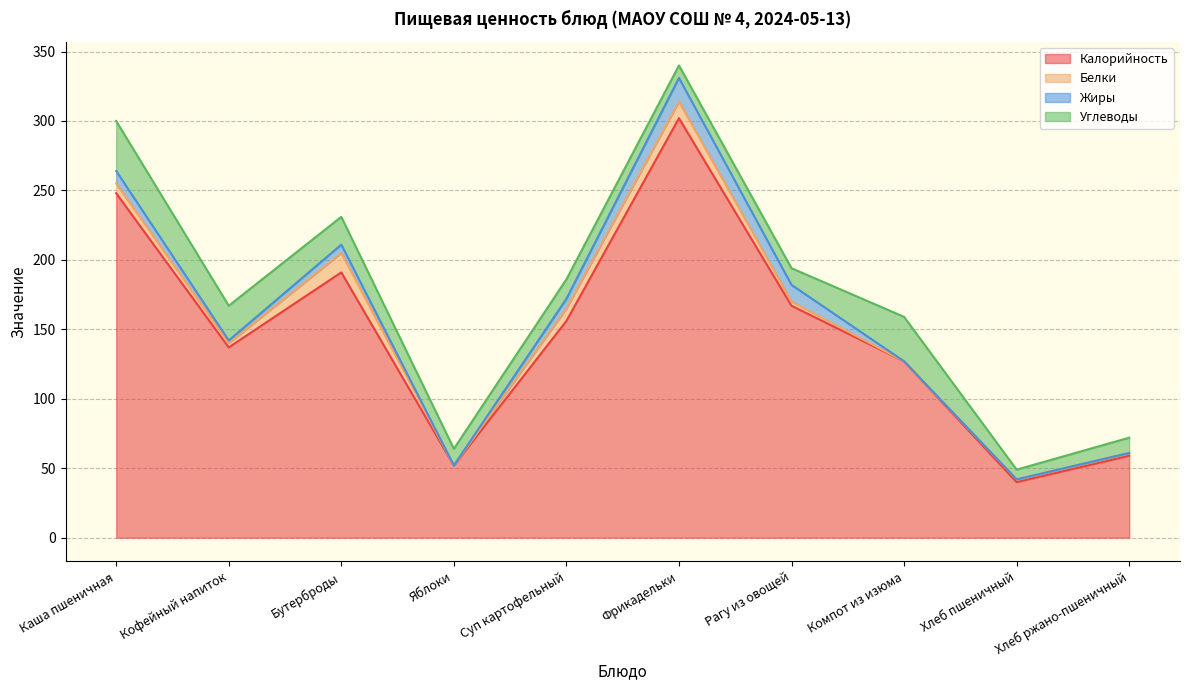

What position from the left is Компот из изюма?

8